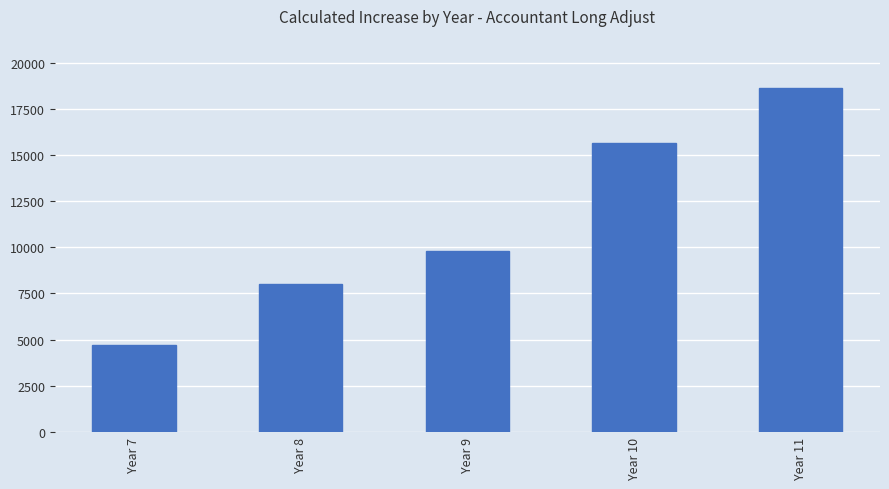

What is the change in value from Year 7 to Year 11?

+13917.5